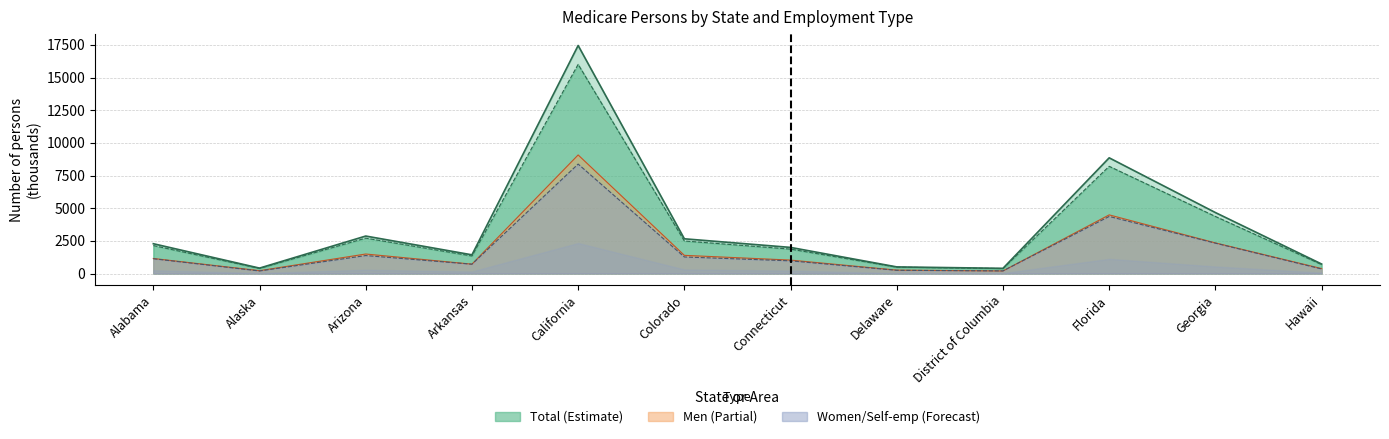

True or false: Self-employed and Wage and salary cross at least once.

False